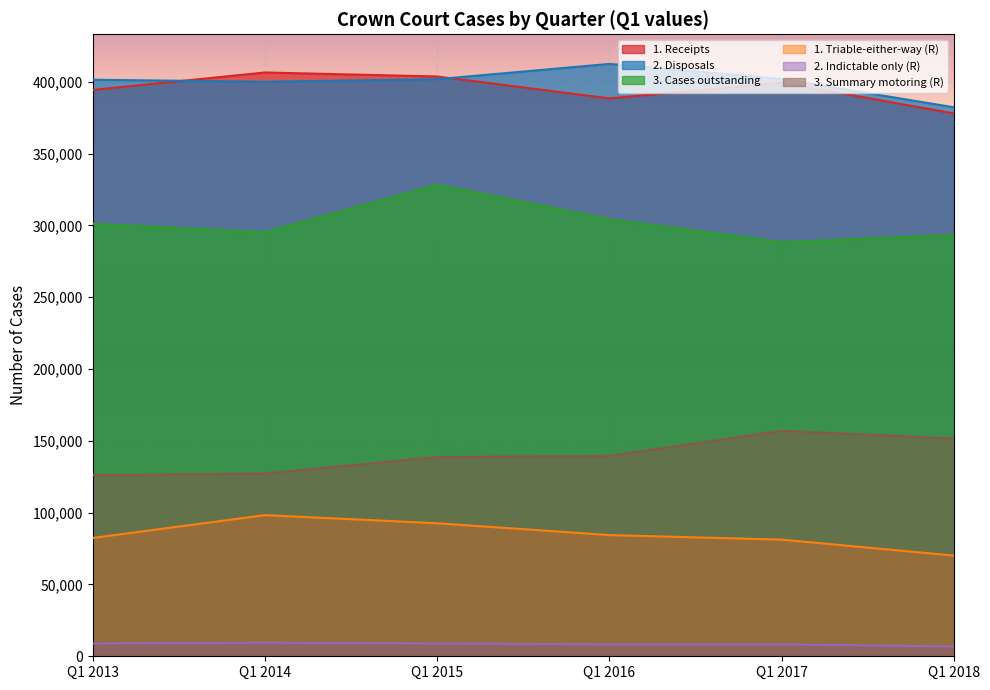

Which has a higher value, Q1 2017 or Q1 2018?

Q1 2017